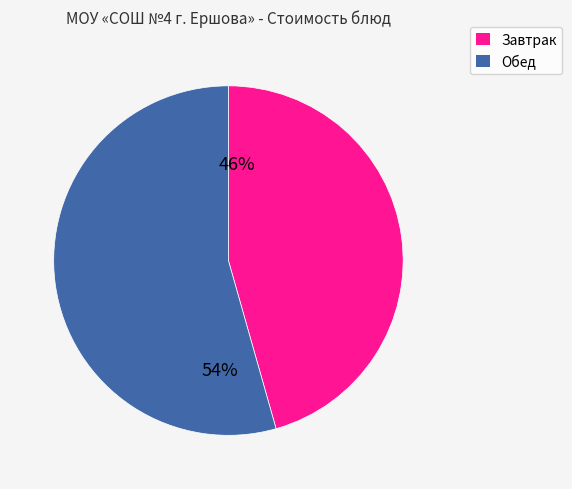

Is there any slice that represents more than half of the pie?

Yes